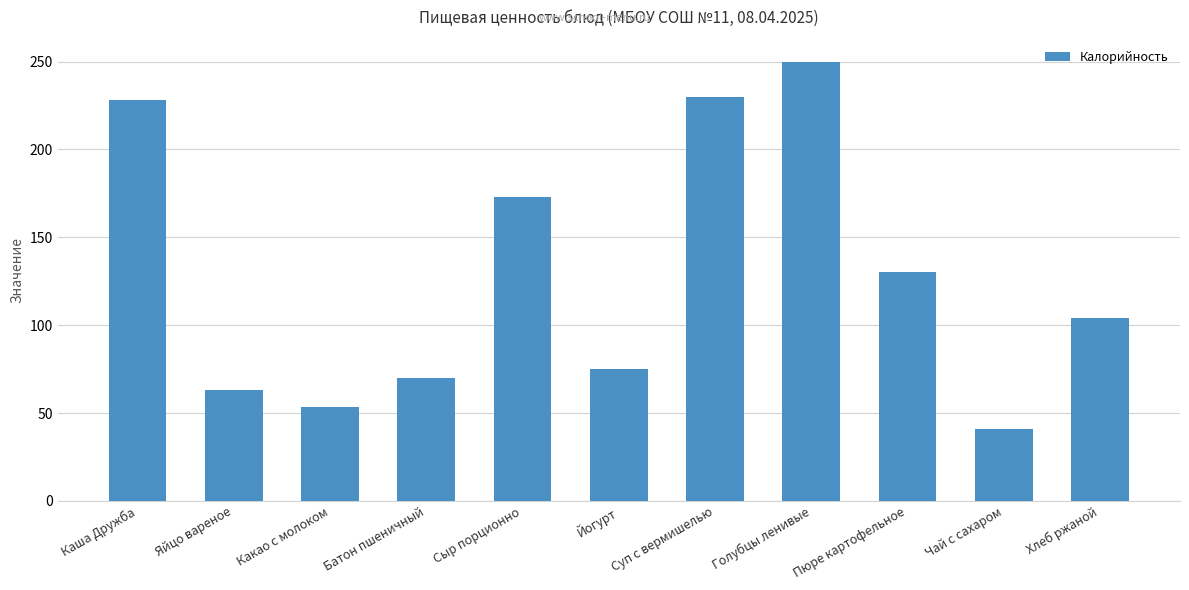

Between Сыр порционно and Какао с молоком, which is larger?

Сыр порционно